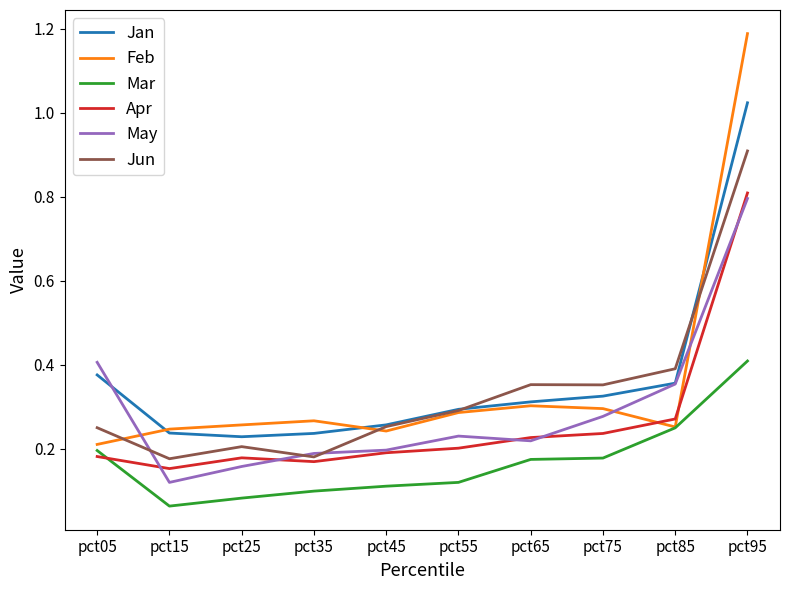

True or false: May has a value of 0.3 at pct75.

True